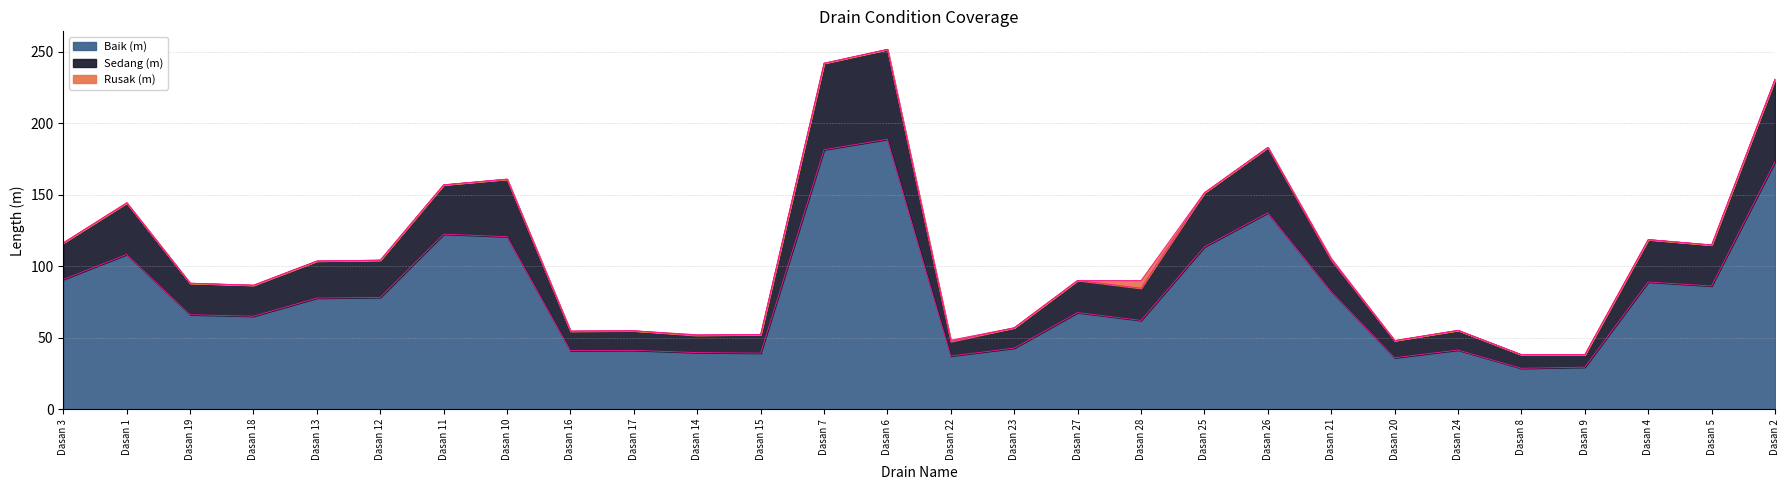

Is it true that Baik (m) equals 40.5 at Dasan 9?

False